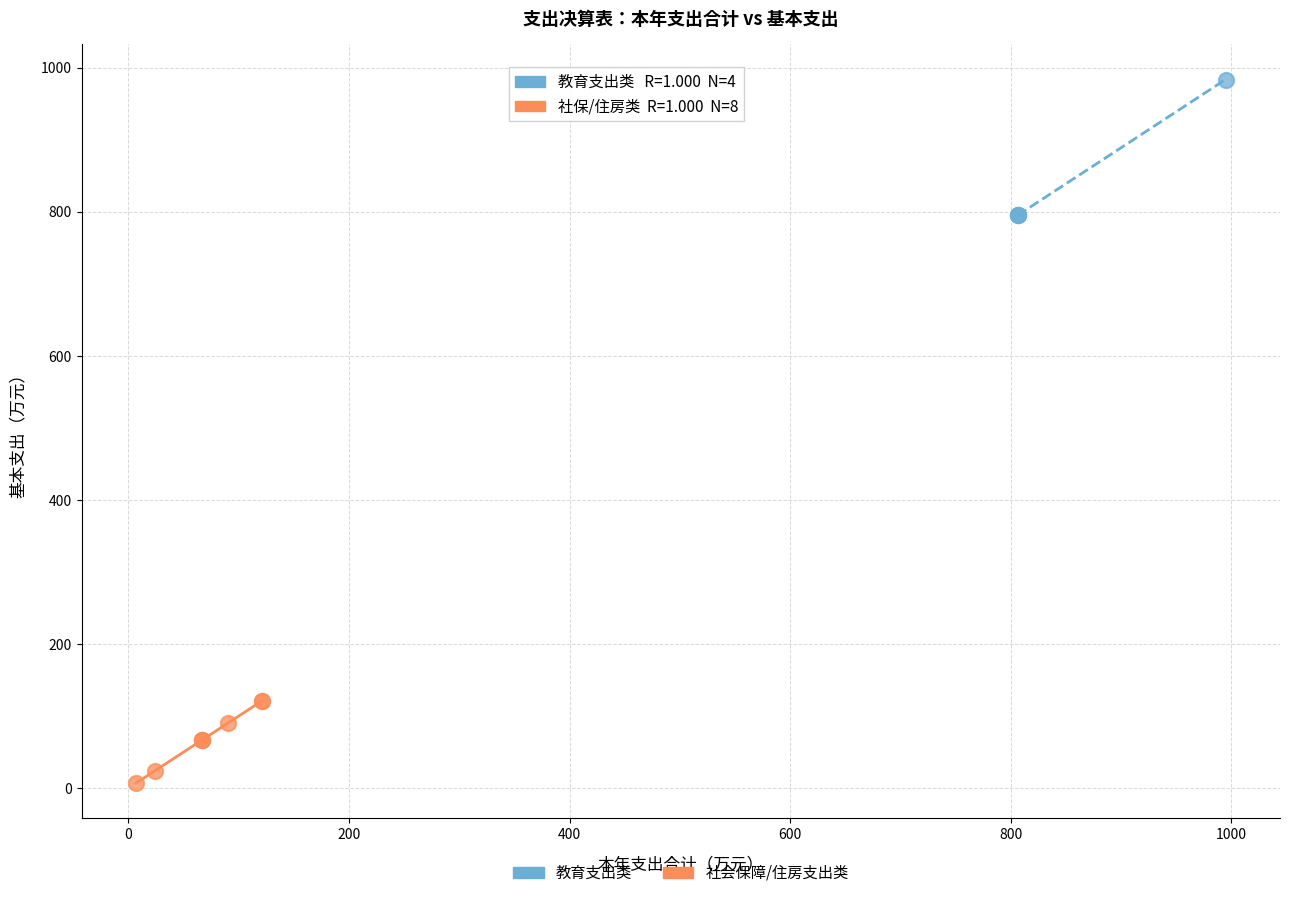

Which series contains the lowest Y value?

社会保障/住房支出类